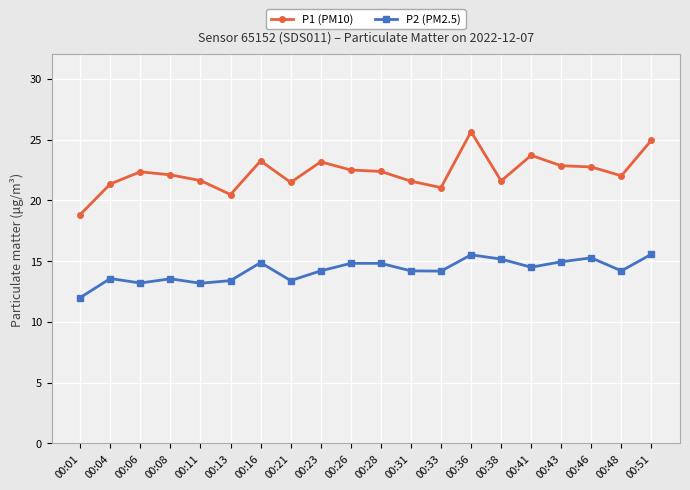

What is the value of the P2 (PM2.5) point at the 4th from the left?

13.6